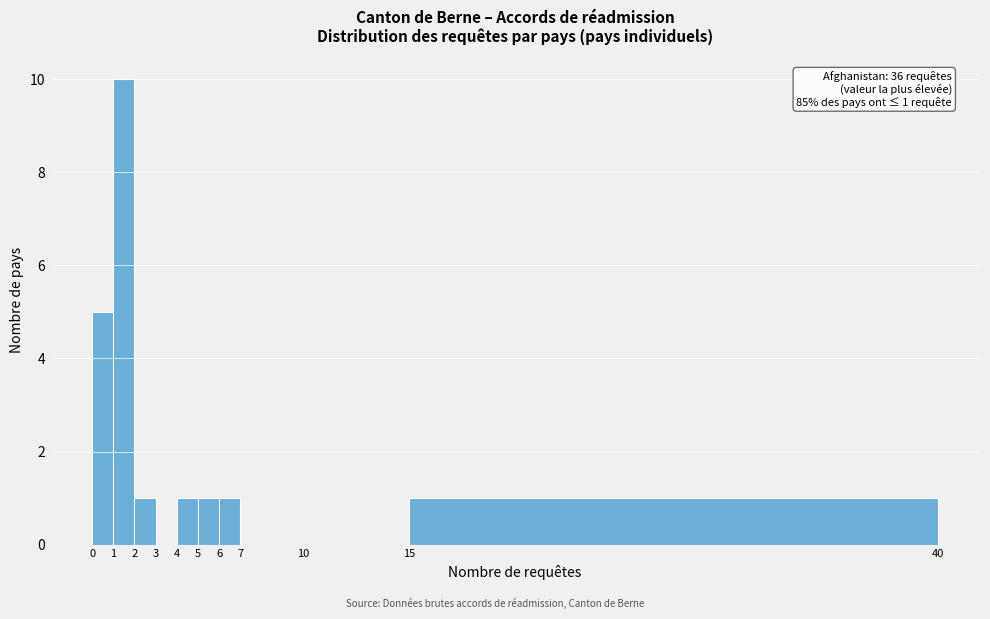

Over which range of the x-axis is the bar tallest?

1 to 2